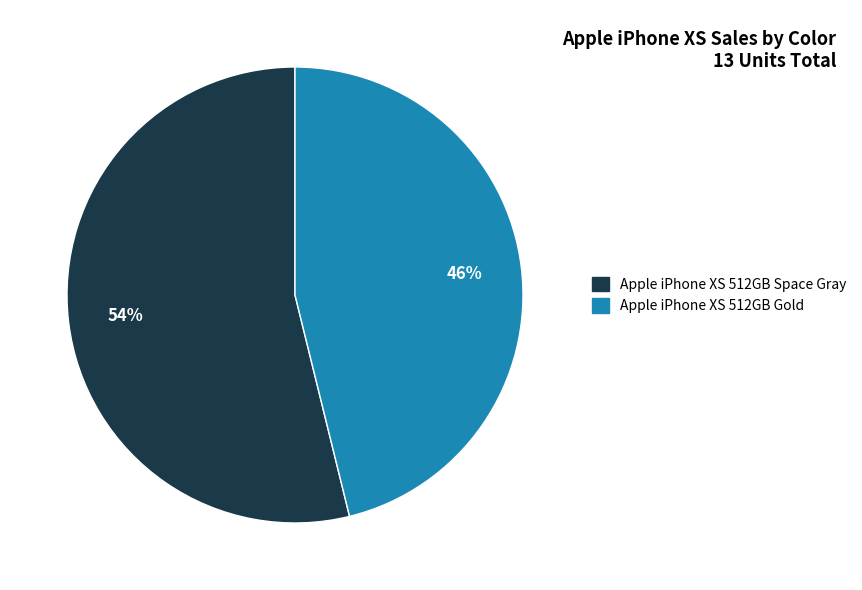

Rank the categories by value from lowest to highest.

Apple iPhone XS 512GB Gold, Apple iPhone XS 512GB Space Gray